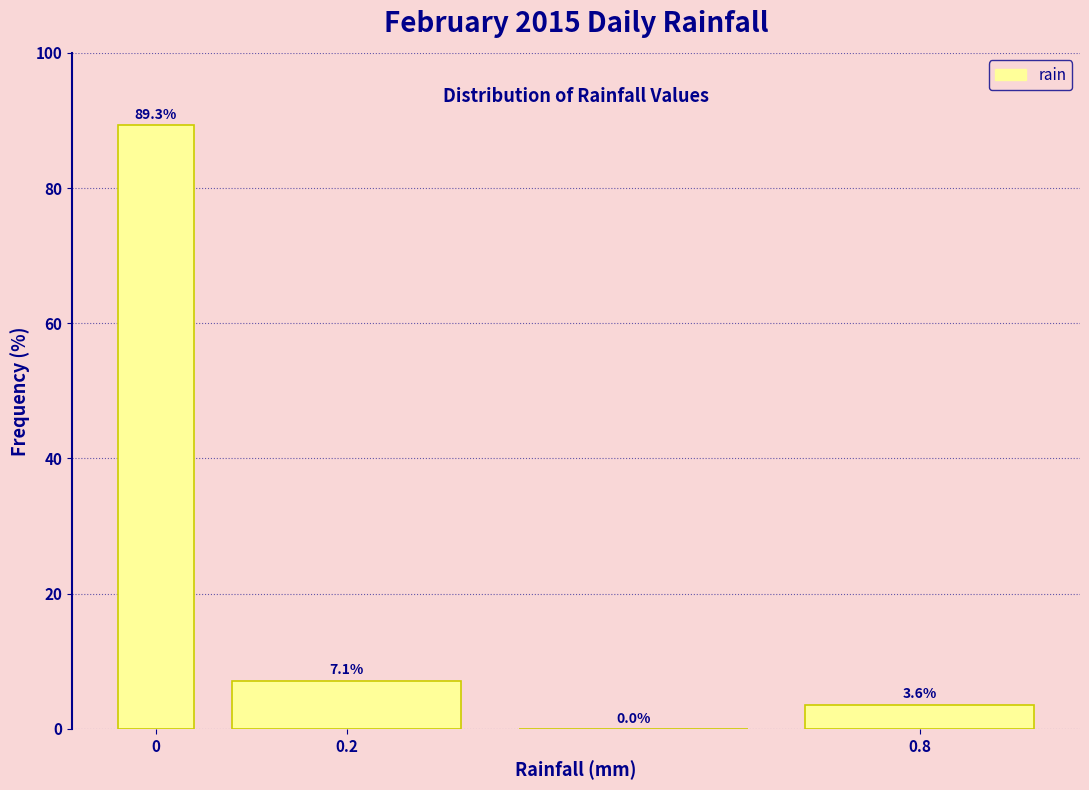

Reading left to right, list every bar in this chart as the range it spans on the x-axis followed by its height. The bar edges are not printed on the chart, so give them approximately, as read against the axis.

-0.05 to 0.05: 89.3
0.05 to 0.35: 7.1
0.35 to 0.65: 0.0
0.65 to 0.95: 3.6